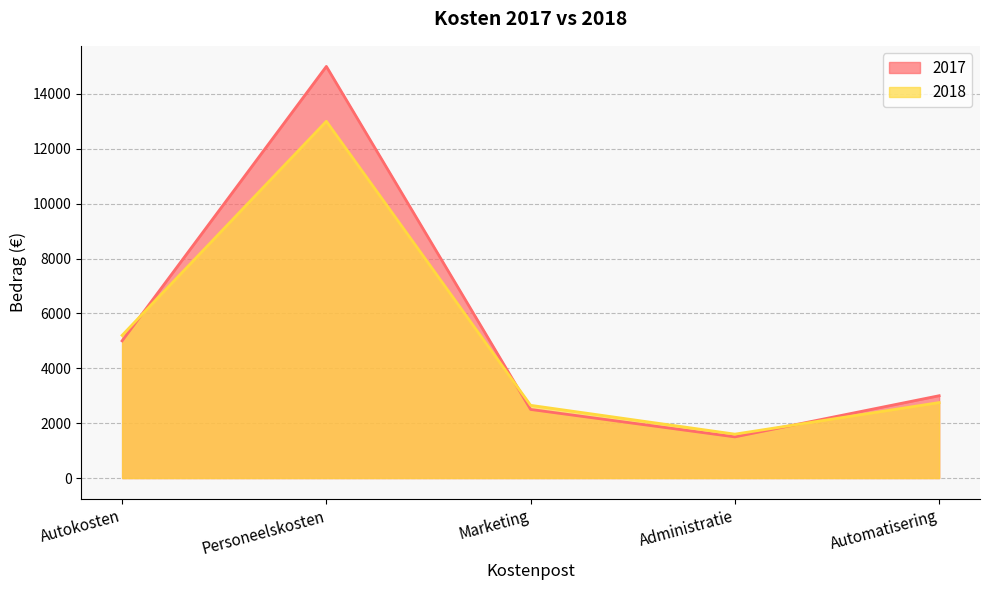

What is the lowest value of the 2017 series?

1500